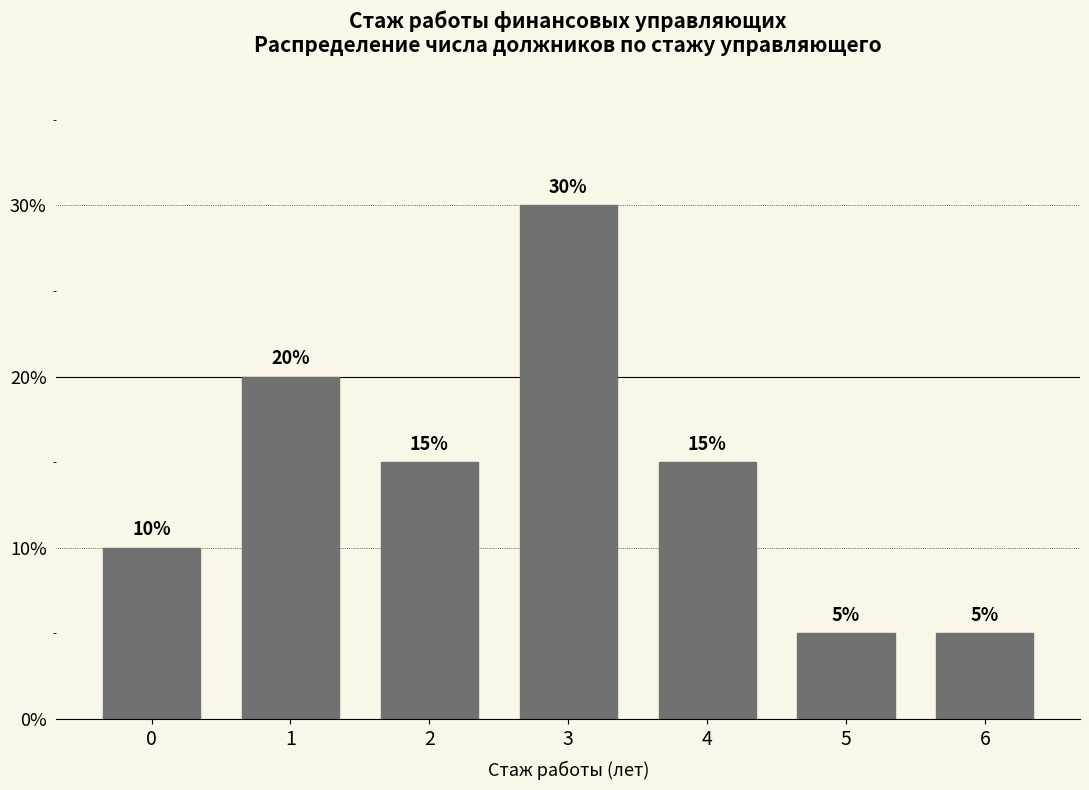

Reading left to right, what are all the values shown in this chart?

0=10	1=20	2=15	3=30	4=15	5=5	6=5